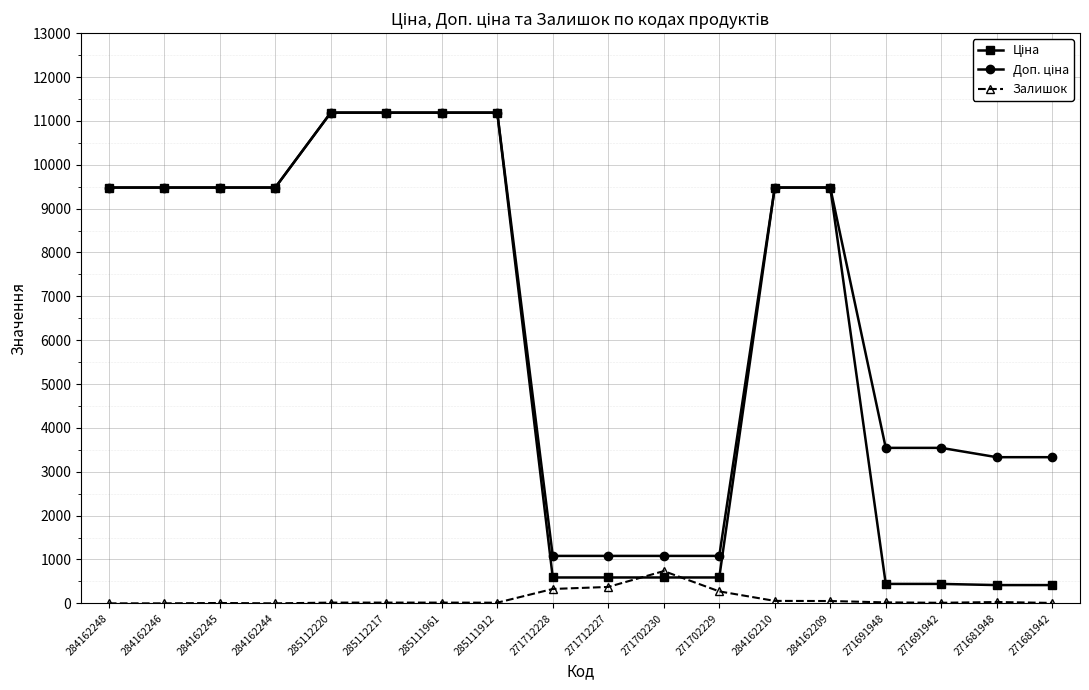

What is the total value across all series at 271702230?

2407.6